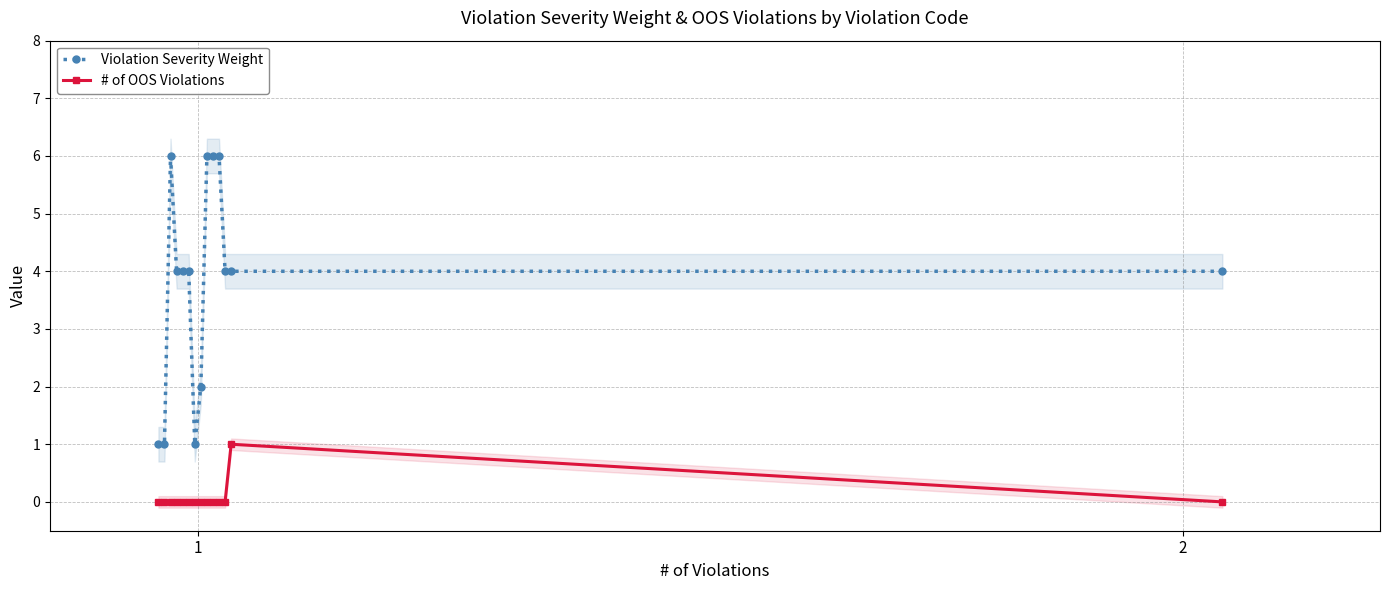

The value of # of OOS Violations at 7 is 0. True or false?

True